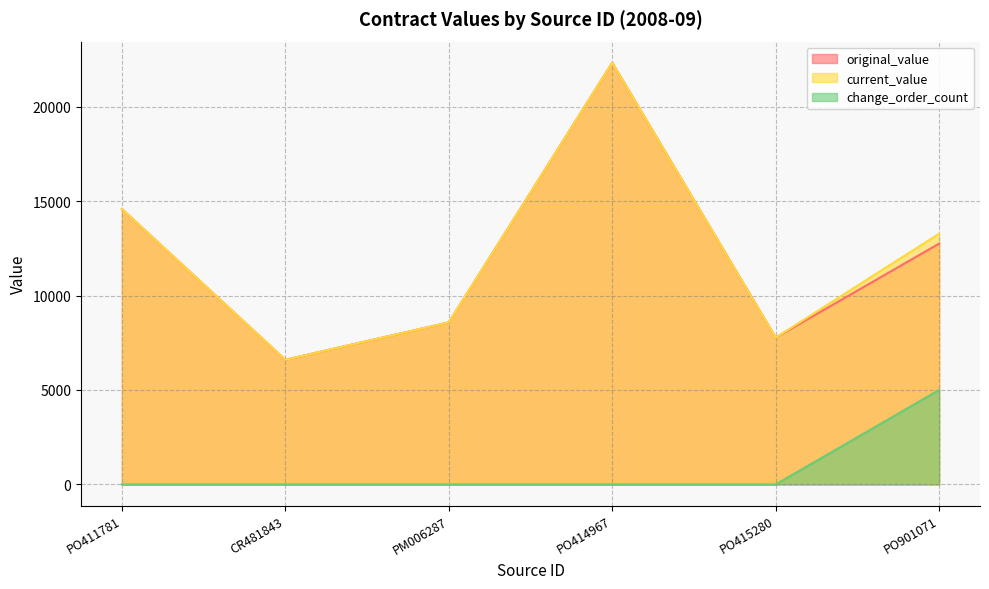

What is the difference between the maximum and second lowest values in the original_value series?

14552.0